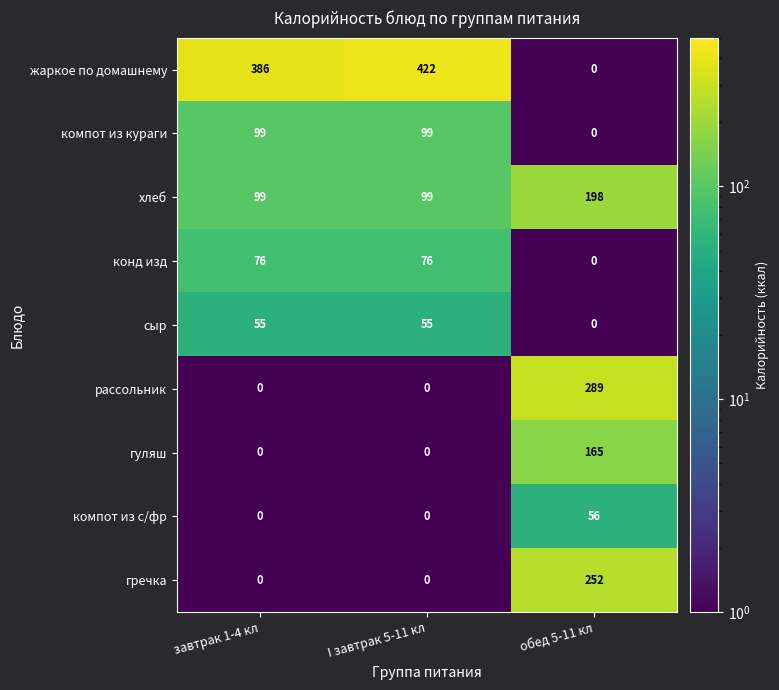

What is the difference between the maximum and minimum values in the гуляш series?

165